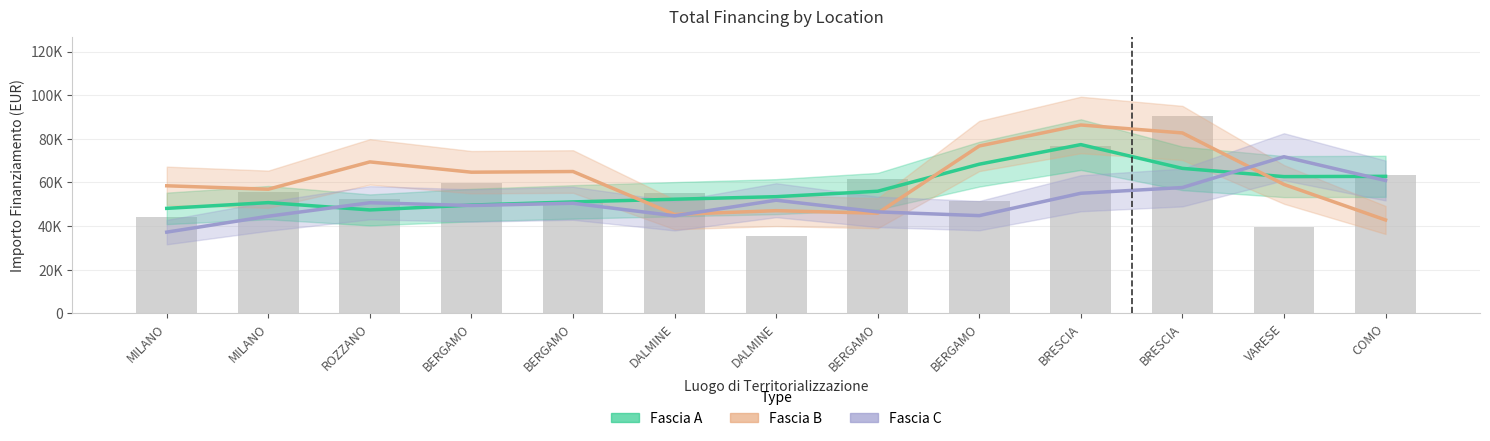

What is the sum of the Fascia B values at BRESCIA and BERGAMO?

147436.3